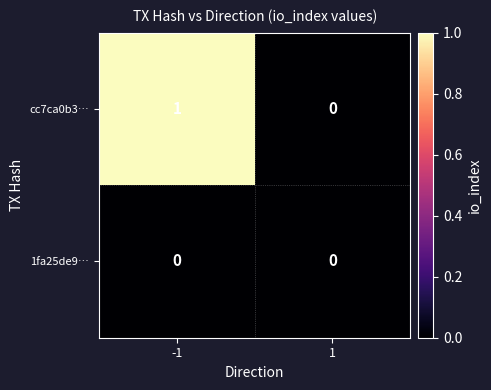

Between -1 and 1, which series saw the biggest shift?

cc7ca0b3…